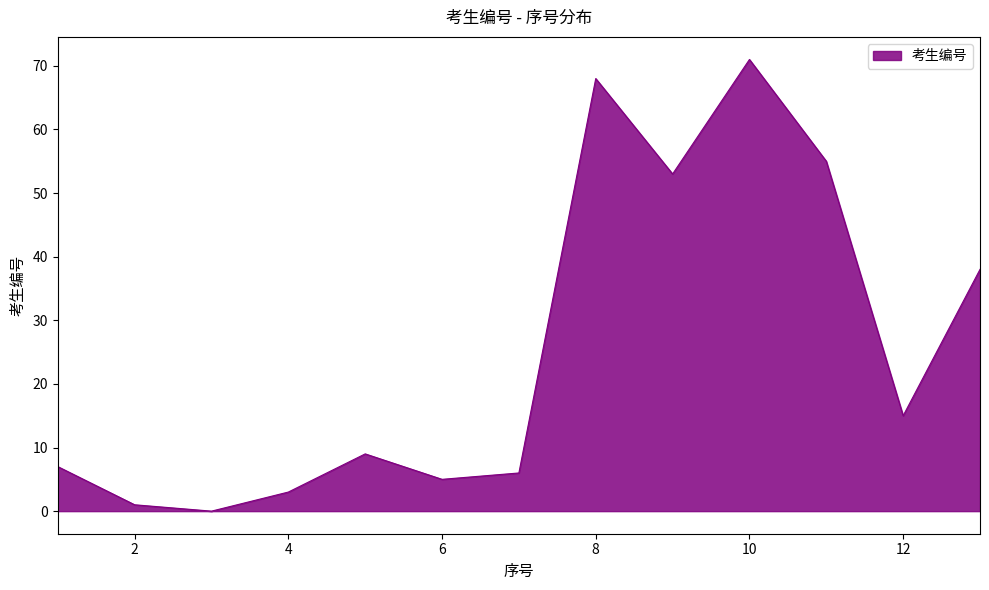

What is the difference between the maximum and minimum values?

71